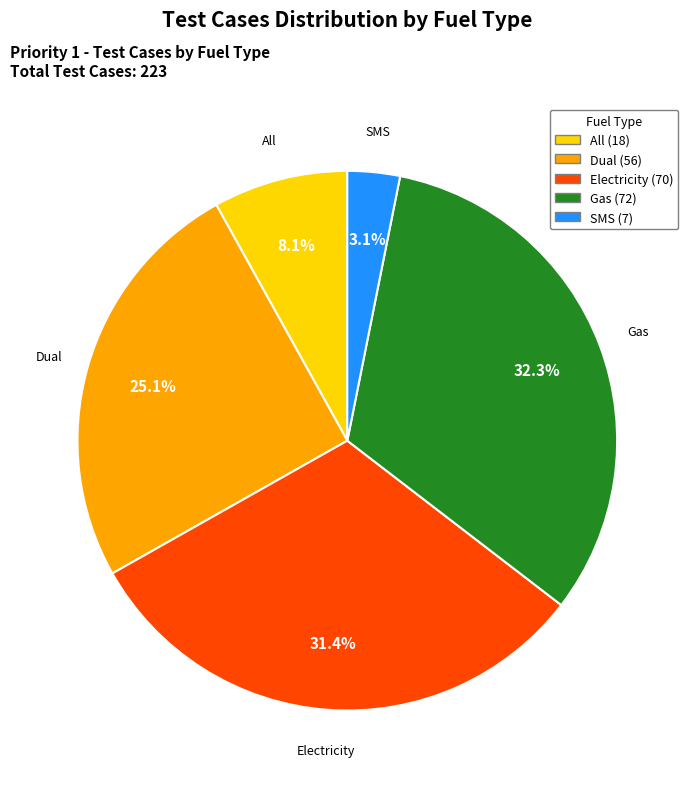

Rank the categories by value from highest to lowest.

Gas, Electricity, Dual, All, SMS